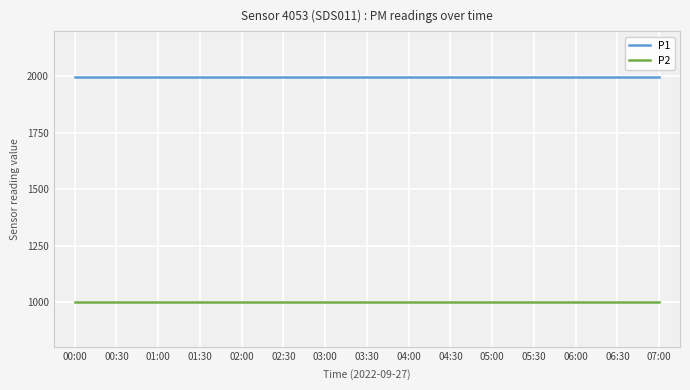

Is this an area chart (filled region under the line)?

No